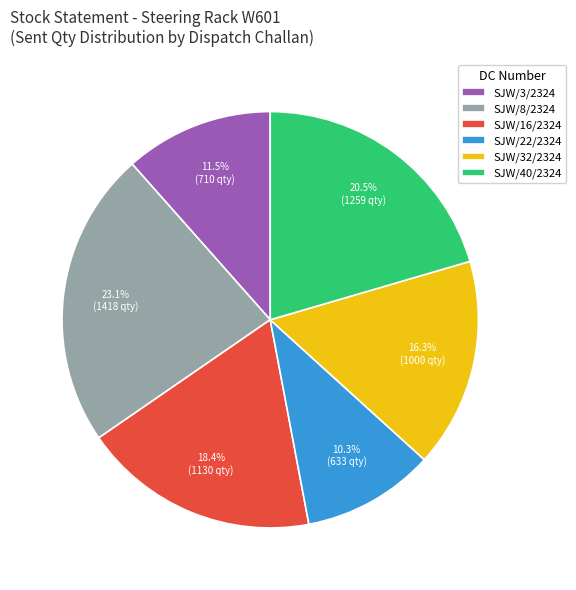

Does any single category account for the majority?

No